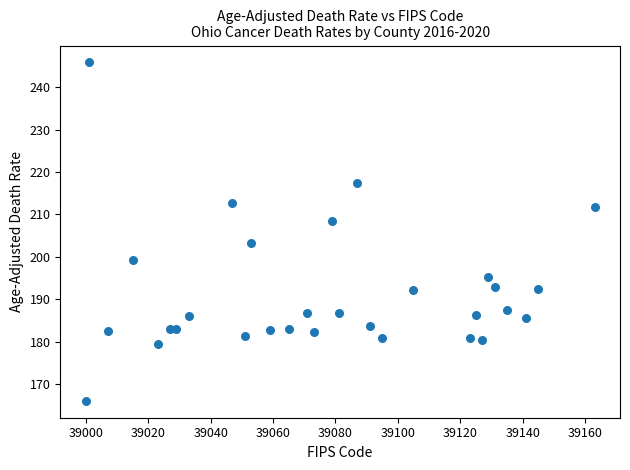

What Y value in the scatter plot is closest to 205?

203.3